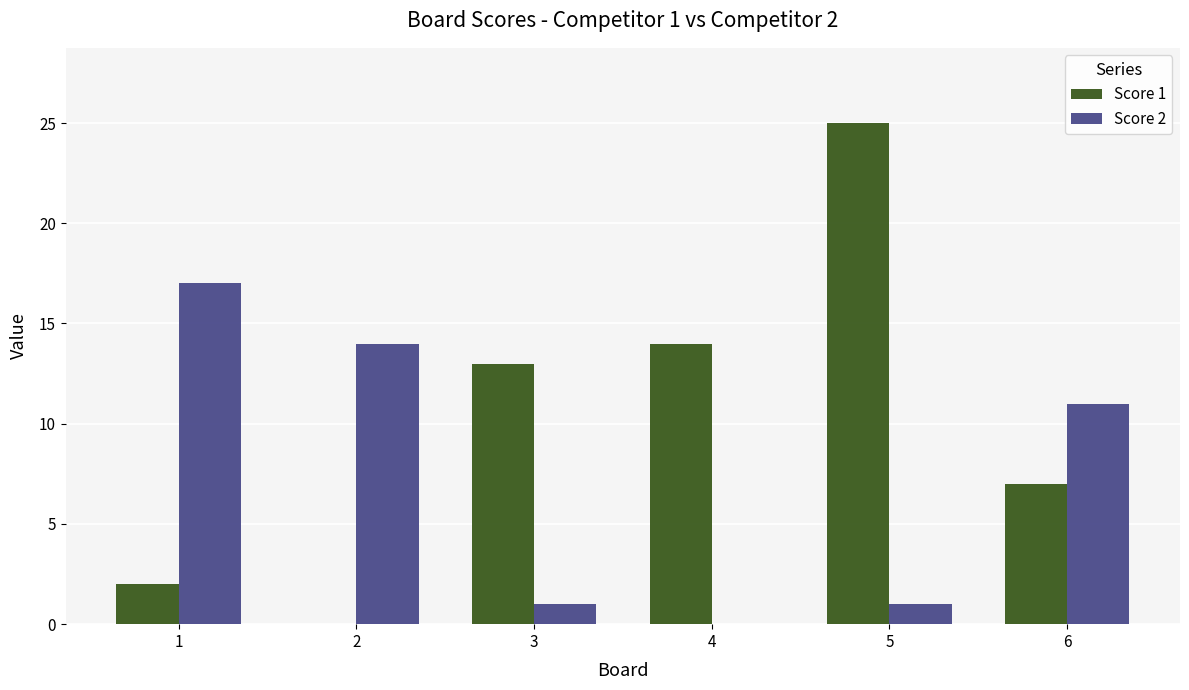

Between 4 and 6, which series saw the biggest shift?

Score 2